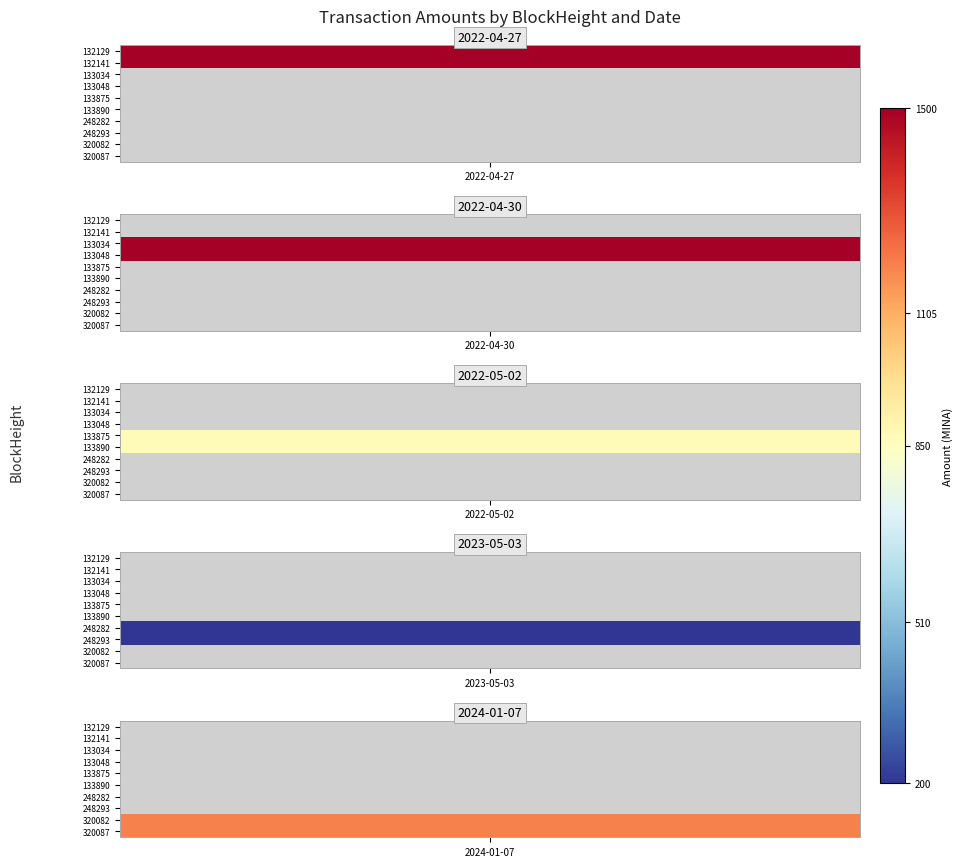

How many data points does each series have?

2